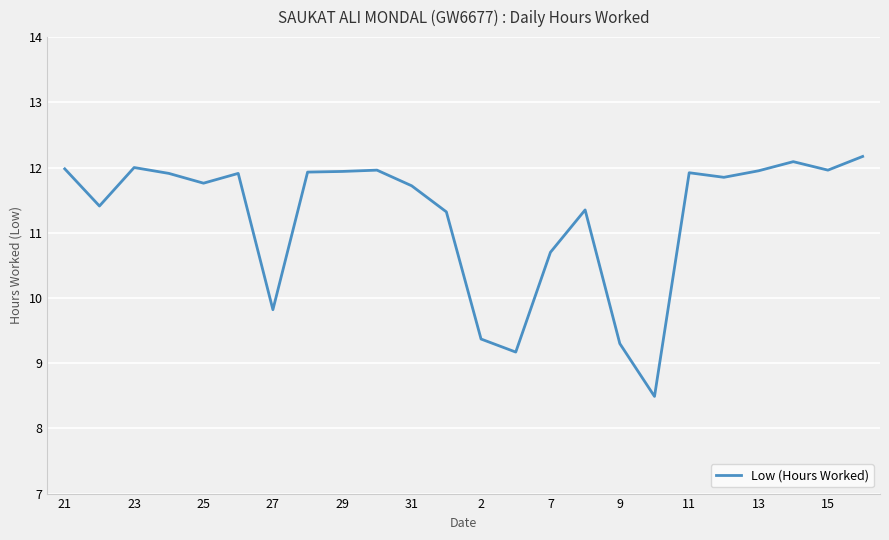

What is the maximum value shown in the chart?

12.2